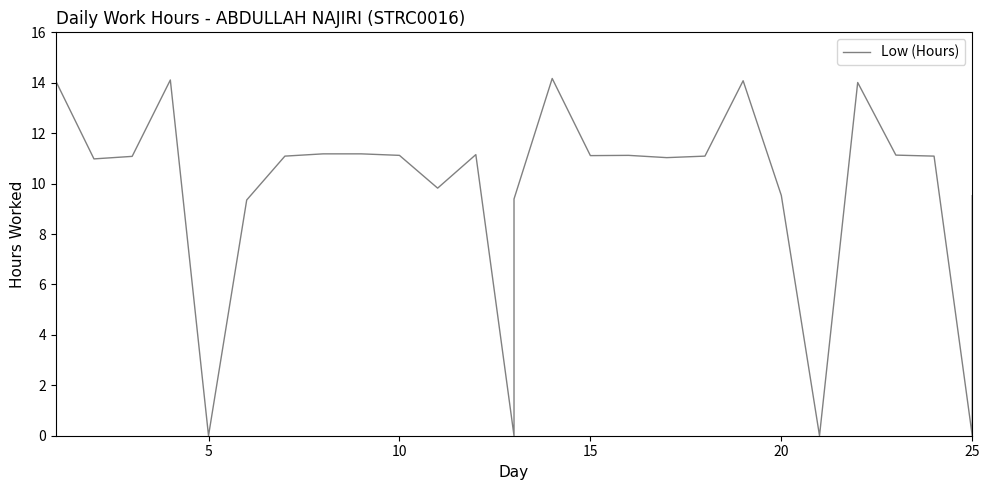

How many lines are shown in the chart?

1